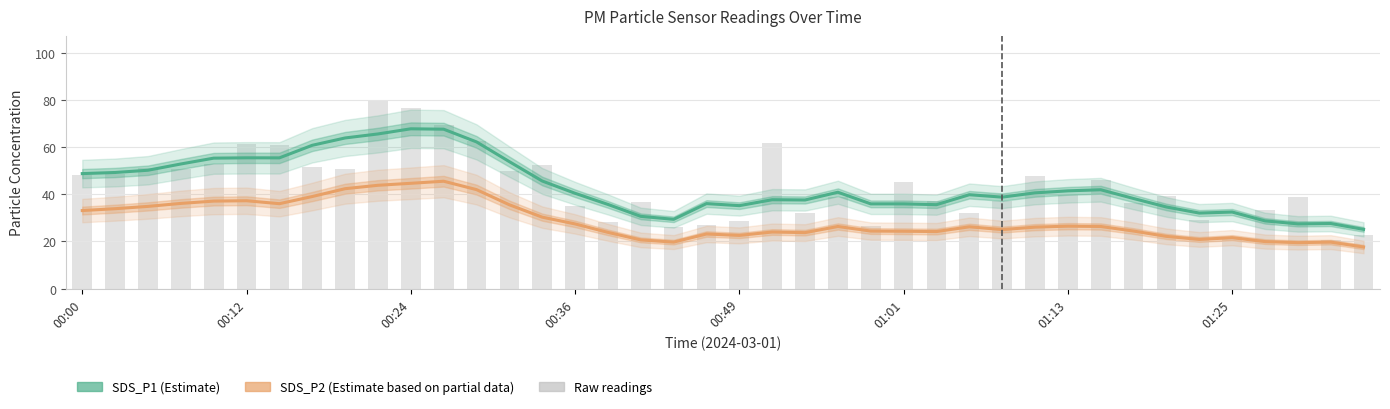

At how many categories does at least one series exceed 27?

39